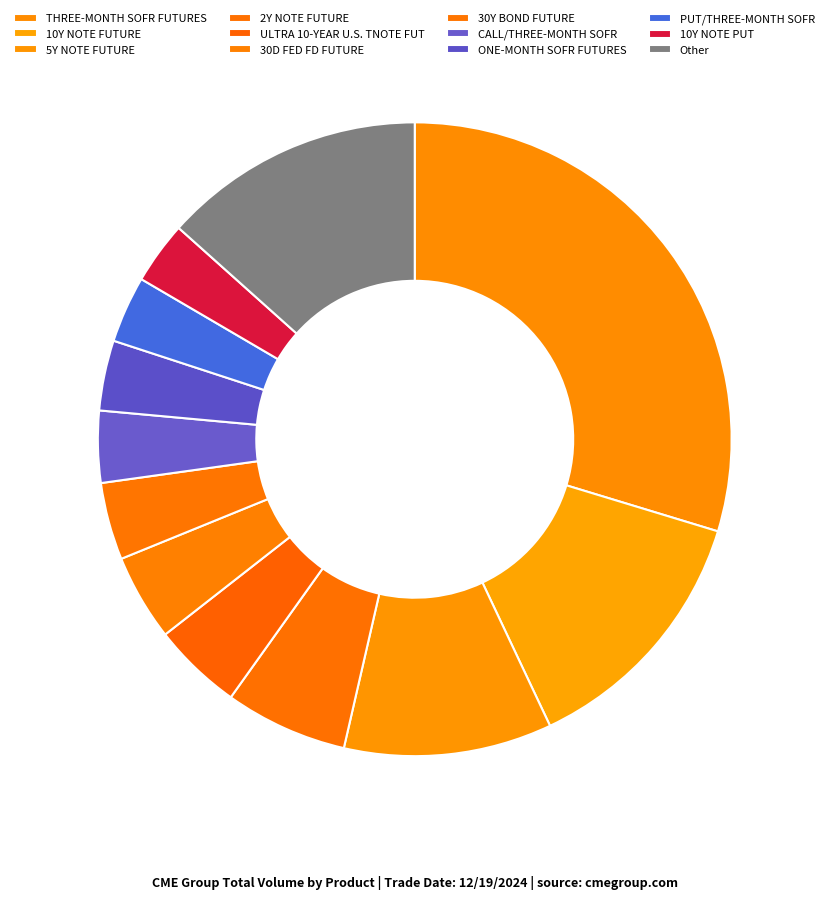

Which slice is the smallest?

10Y NOTE PUT